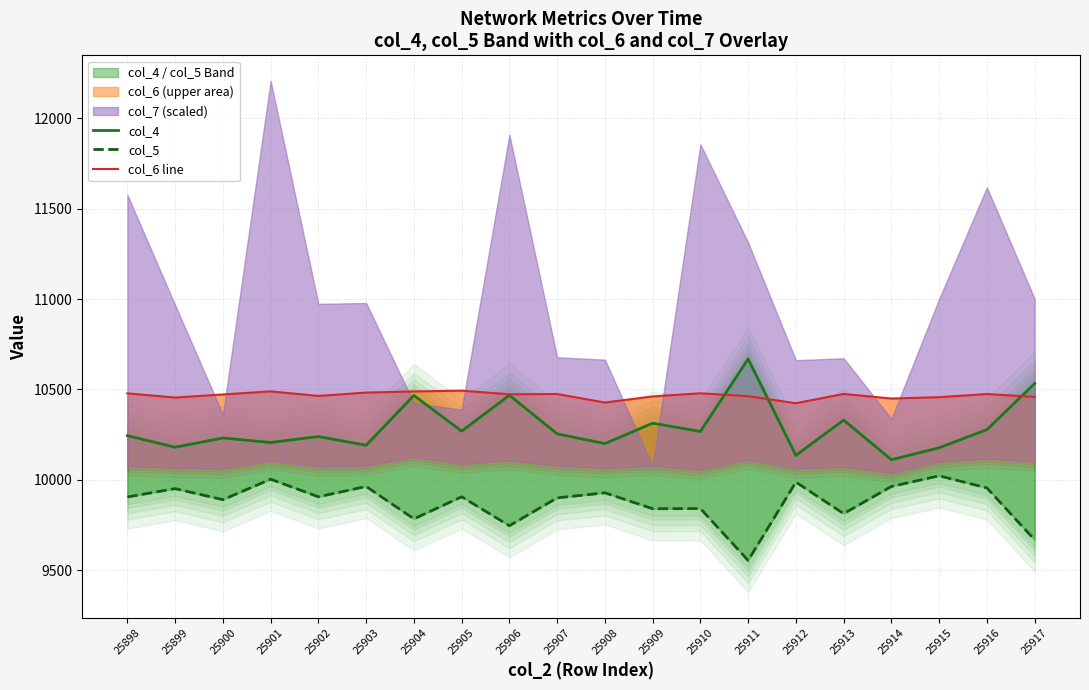

Reading left to right, list all the values displayed in this chart.

col_4: 25898=10245.0	25899=10181.0	25900=10232.0	25901=10207.0	25902=10240.0	25903=10192.0	25904=10467.0	25905=10270.0	25906=10468.0	25907=10255.0	25908=10201.0	25909=10314.0	25910=10268.0	25911=10669.0	25912=10136.0	25913=10331.0	25914=10112.0	25915=10178.0	25916=10278.0	25917=10533.0
col_5: 25898=9906.0	25899=9952.0	25900=9891.0	25901=10004.0	25902=9907.0	25903=9964.0	25904=9785.0	25905=9907.0	25906=9747.0	25907=9901.0	25908=9929.0	25909=9841.0	25910=9842.0	25911=9555.0	25912=9988.0	25913=9814.0	25914=9964.0	25915=10023.0	25916=9956.0	25917=9669.0
col_6 line: 25898=10478.5	25899=10455.5	25900=10472.5	25901=10489.5	25902=10464.5	25903=10483.0	25904=10489.0	25905=10493.5	25906=10473.5	25907=10475.0	25908=10428.0	25909=10461.5	25910=10479.0	25911=10463.0	25912=10424.0	25913=10475.5	25914=10450.0	25915=10457.5	25916=10475.0	25917=10459.0